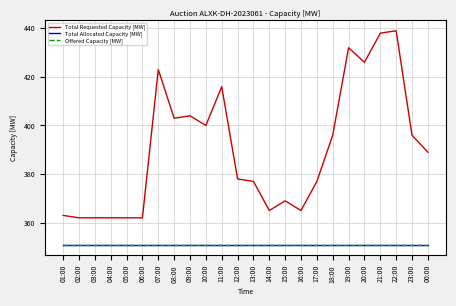

Does the chart have visible grid lines?

Yes